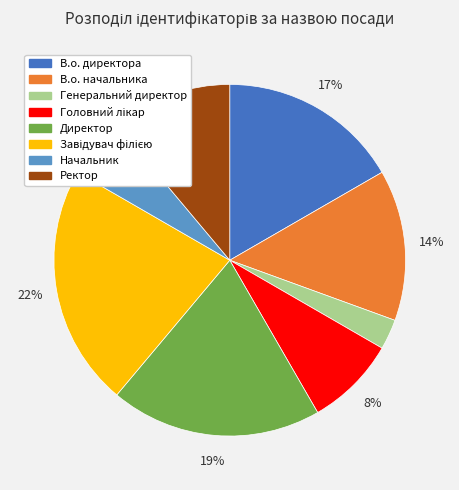

What percentage is the Директор slice, to the nearest percent?

19%